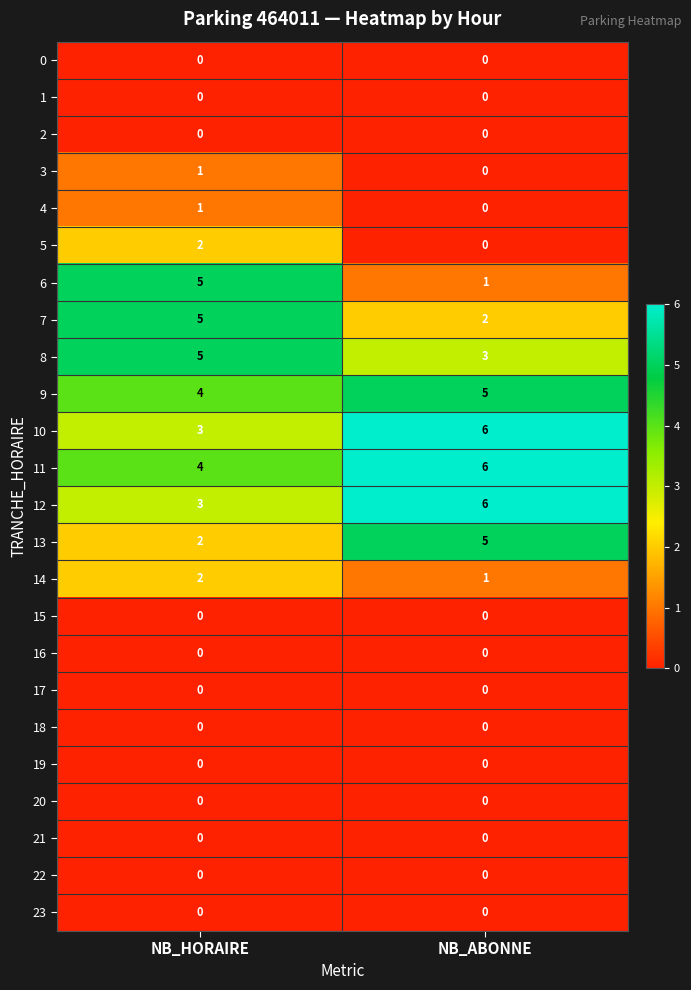

What is the difference between the highest and lowest values at NB_ABONNE?

6